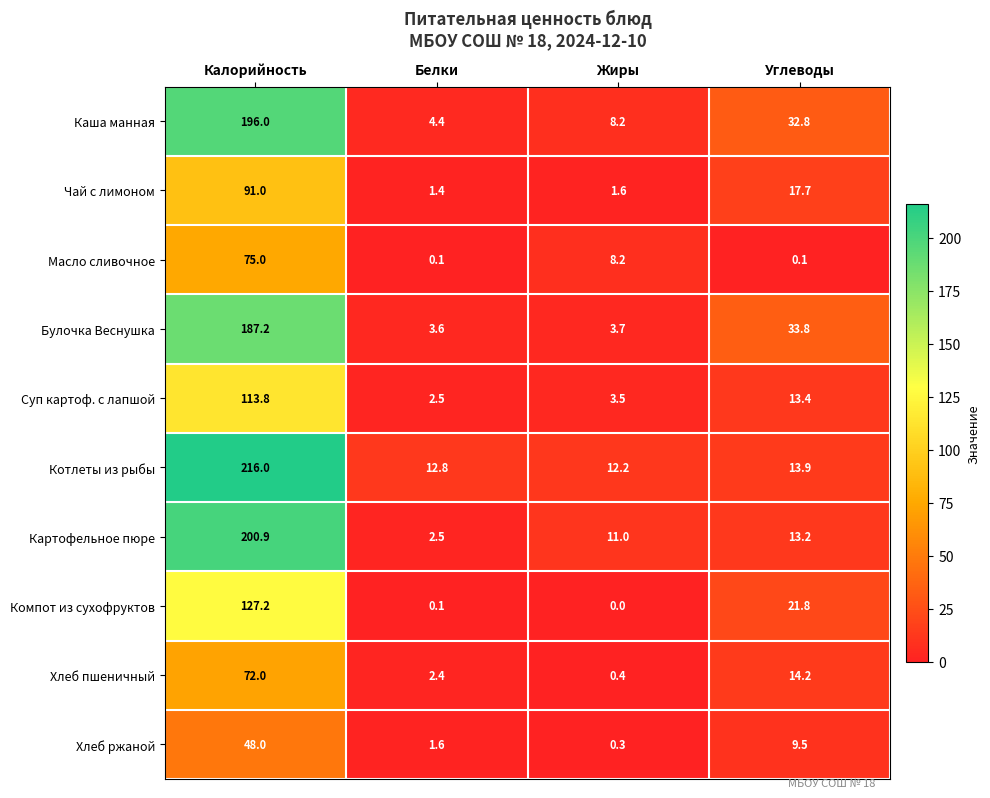

List the series in order of their peak value, highest first.

Котлеты из рыбы, Картофельное пюре, Каша манная, Булочка Веснушка, Компот из сухофруктов, Суп картоф. с лапшой, Чай с лимоном, Масло сливочное, Хлеб пшеничный, Хлеб ржаной